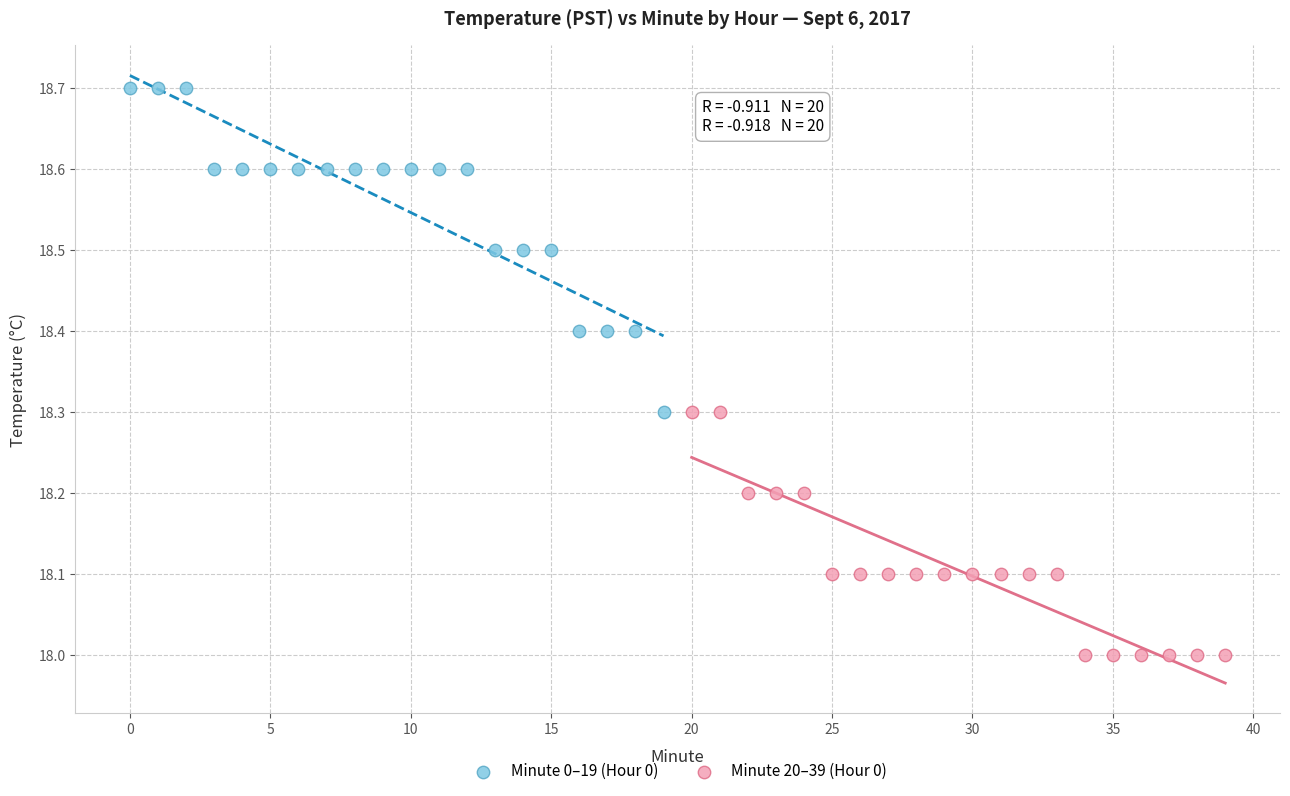

What are all the series names shown in the legend?

Minute 0–19 (Hour 0), Minute 20–39 (Hour 0)